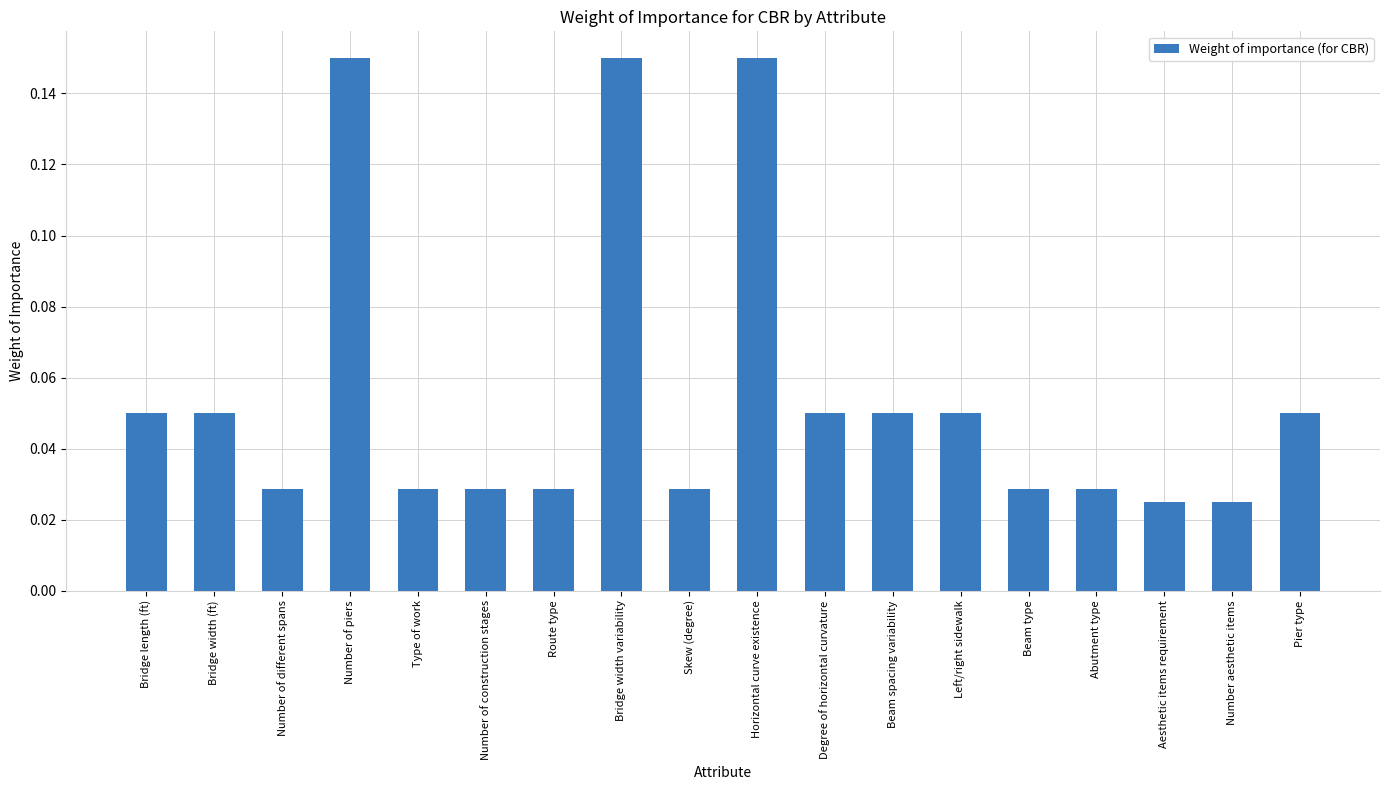

Count the values in the range 0 to 1.

18